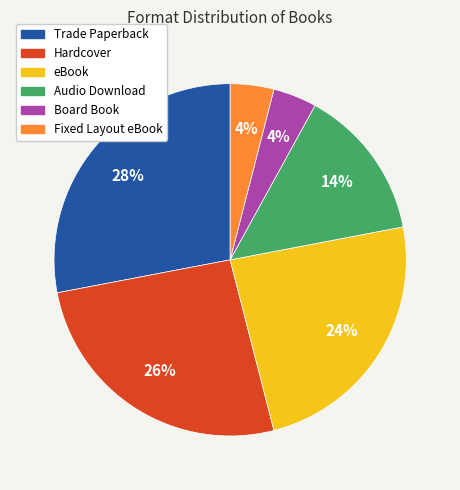

The Audio Download slice represents 14% of the pie. True or false?

True